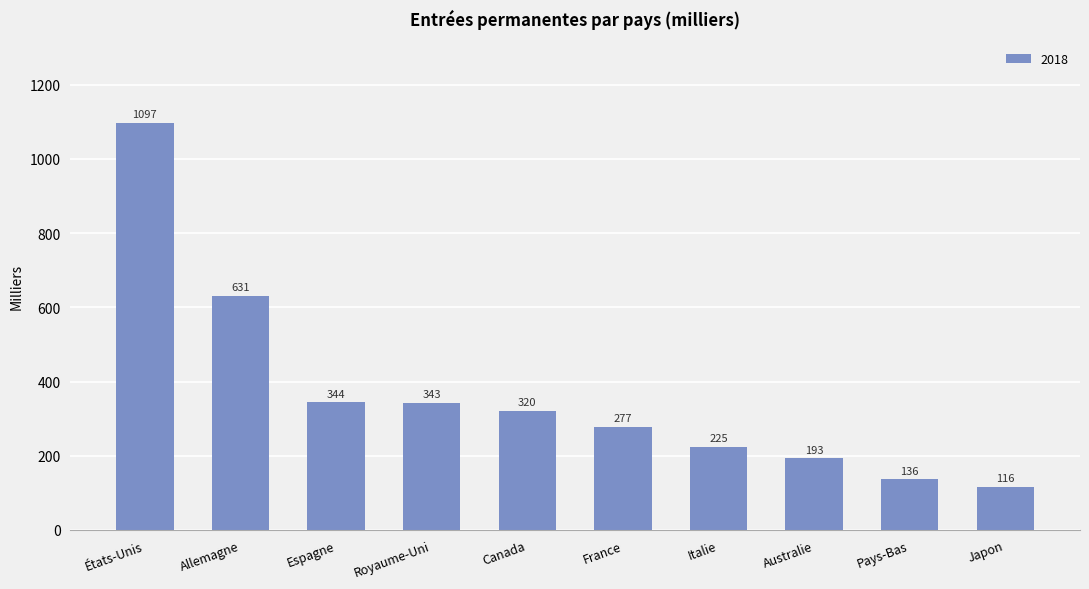

What is the average value?

368.2